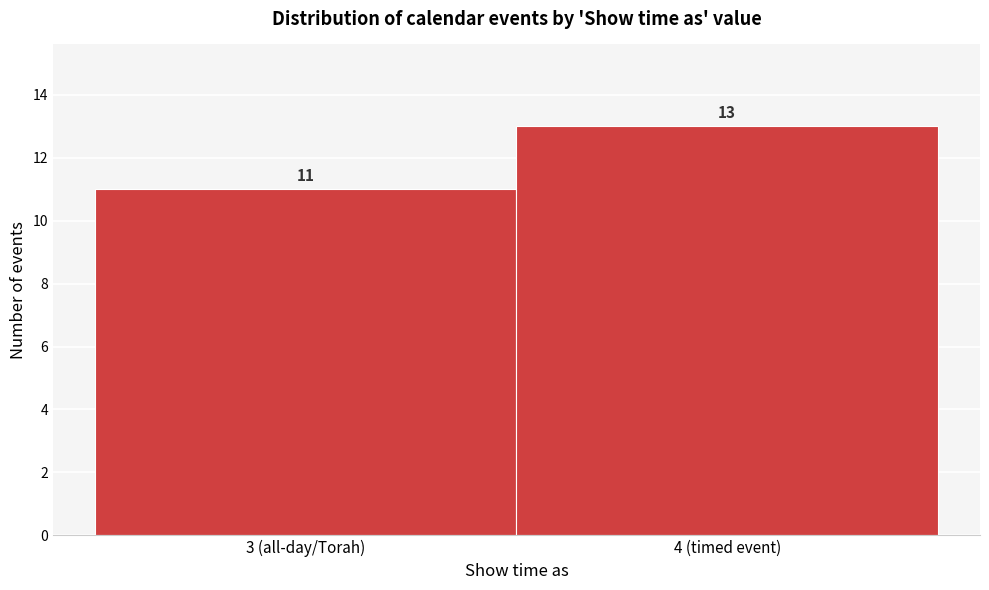

Reading left to right, extract all data points from this chart.

11	13